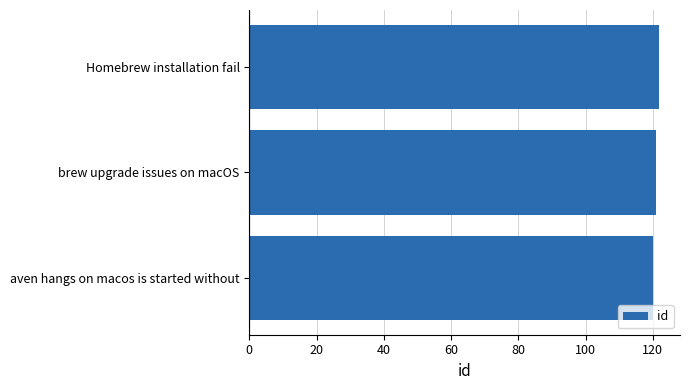

Reading bottom to top, list all the values displayed in this chart.

aven hangs on macos is started without=120	brew upgrade issues on macOS=121	Homebrew installation fail=122